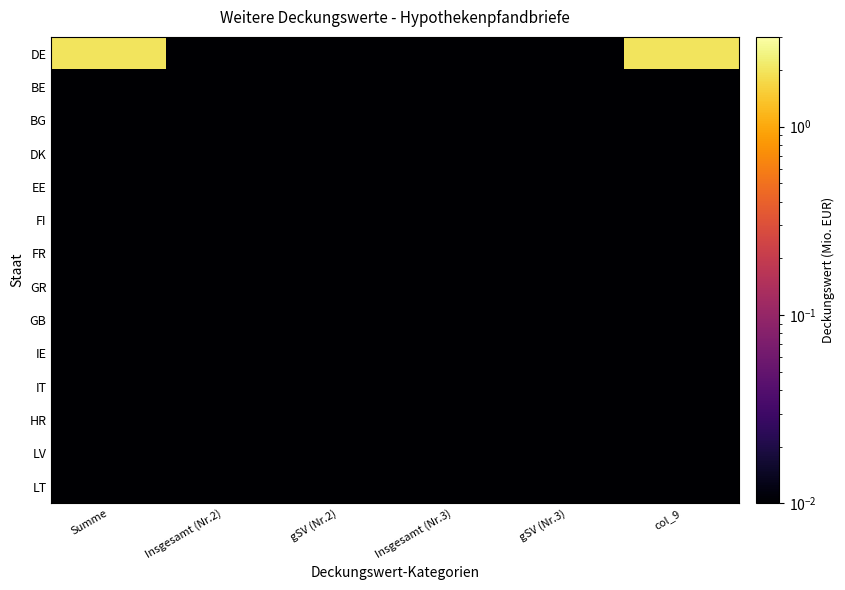

Which series has the largest total across all categories?

DE